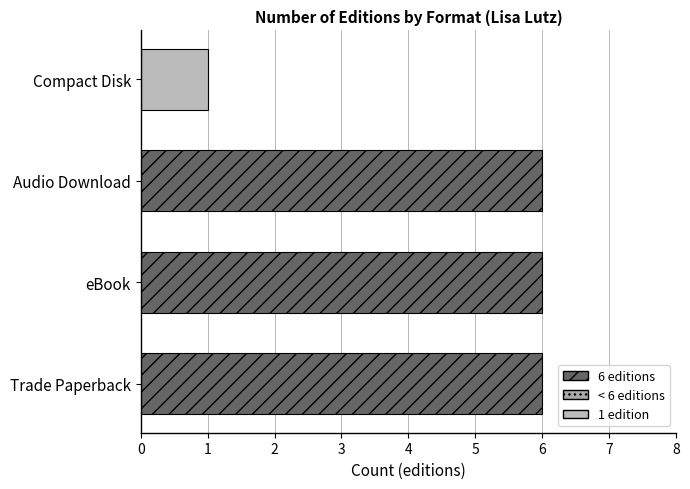

What is the greatest value displayed?

6